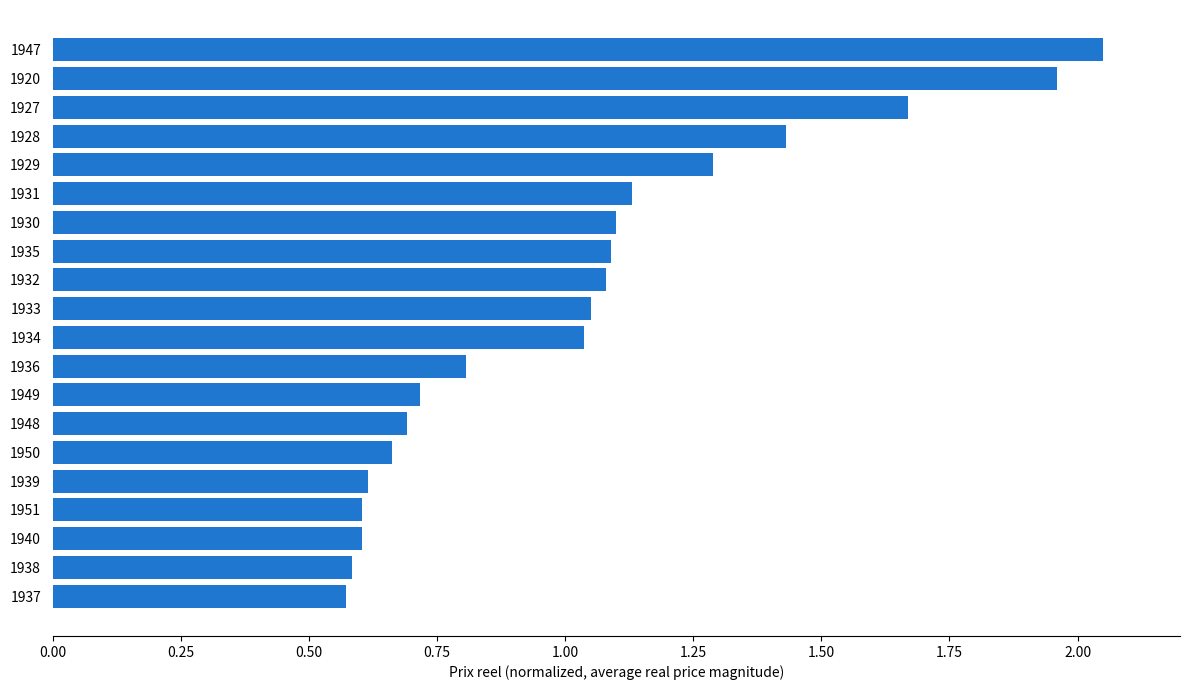

The chart shows a value of 0.2 at 1931. True or false?

False